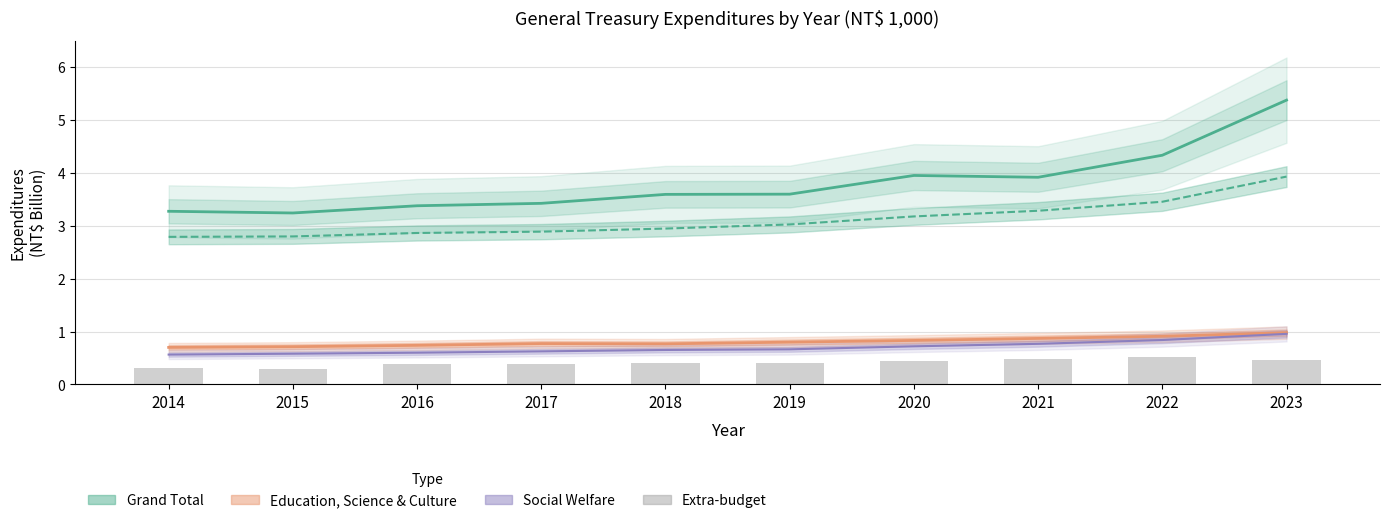

At 2017, list the series in order from largest to smallest.

Grand Total, Current Year Budget, Education, Science & Culture, Social Welfare, Extra-budget